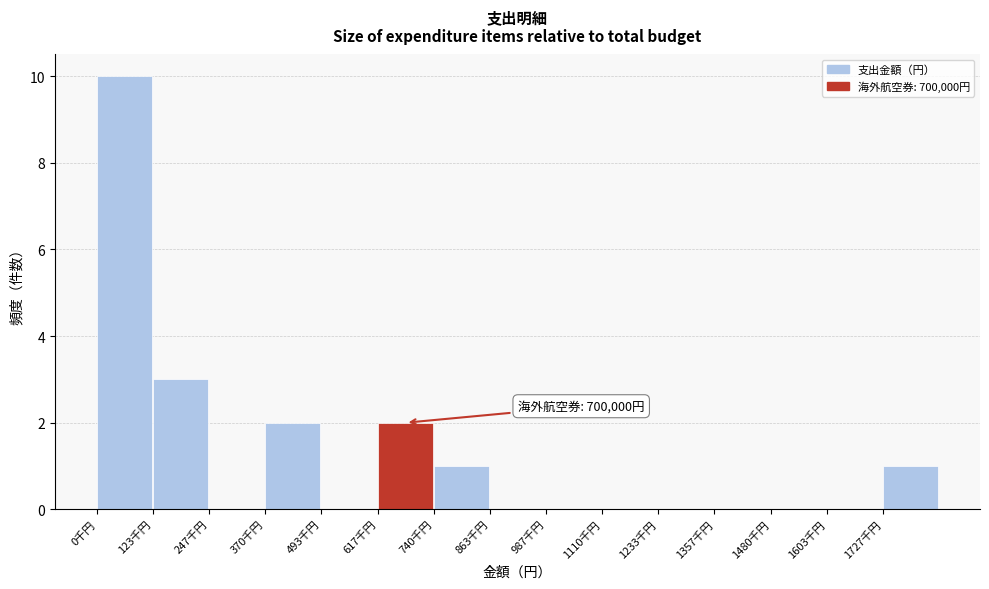

Reading left to right, list all the values displayed in this chart.

0千円=10	123千円=3	247千円=0	370千円=2	493千円=0	617千円=2	740千円=1	863千円=0	987千円=0	1110千円=0	1233千円=0	1357千円=0	1480千円=0	1603千円=0	1727千円=1